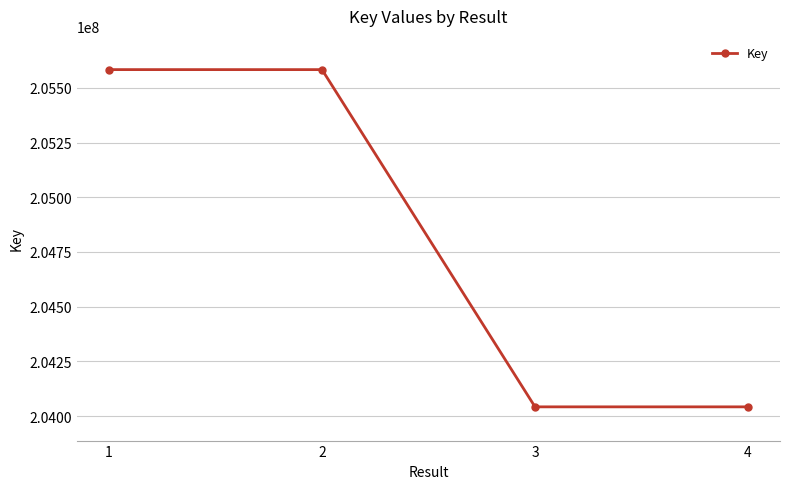

What is the change in value from 2 to 4?

-1540746